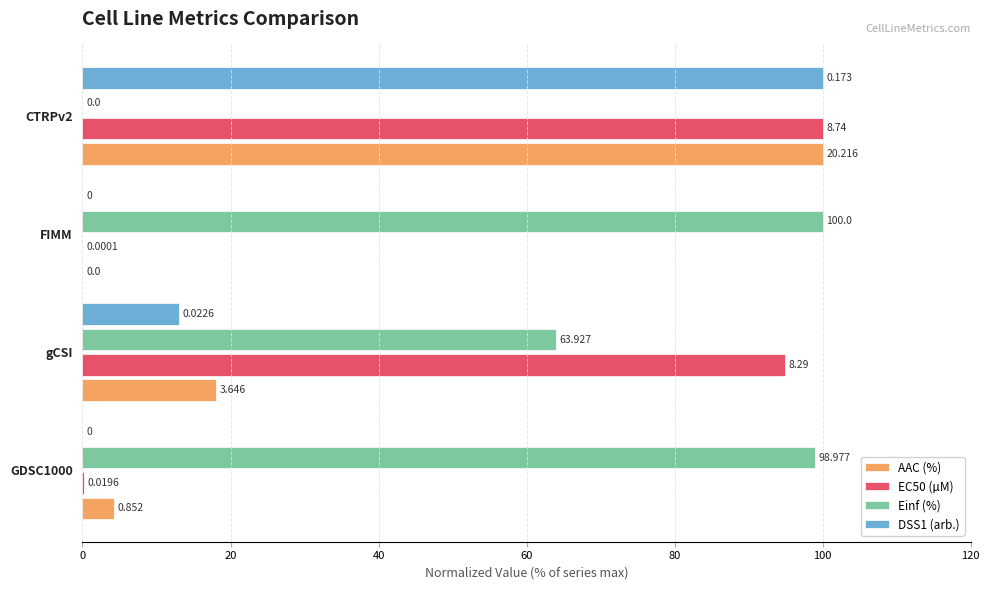

Which series has the largest total across all categories?

Einf (%)